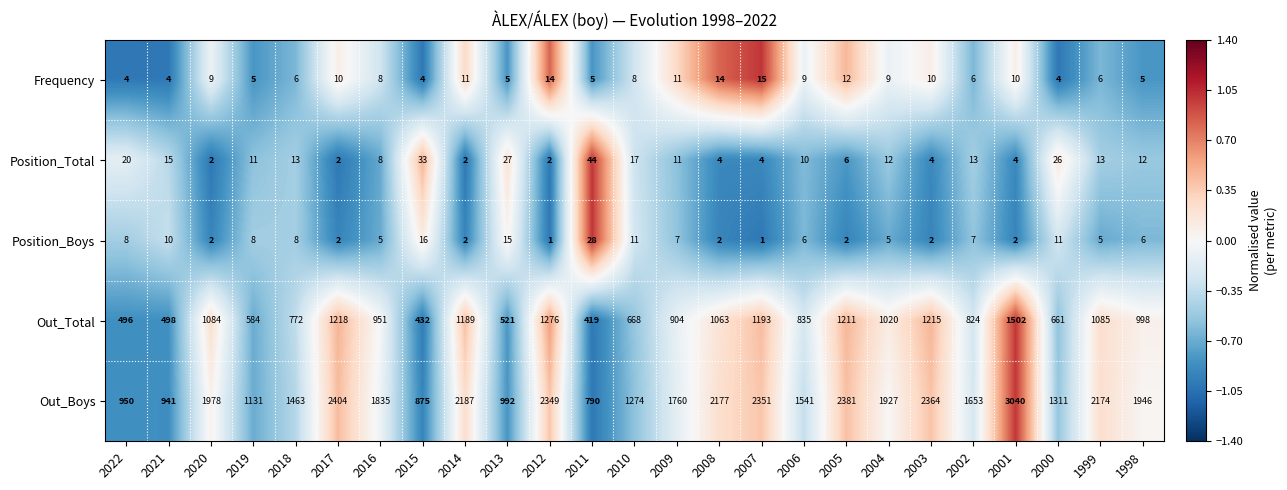

Which category has the highest value in the Position_Total series?

2011